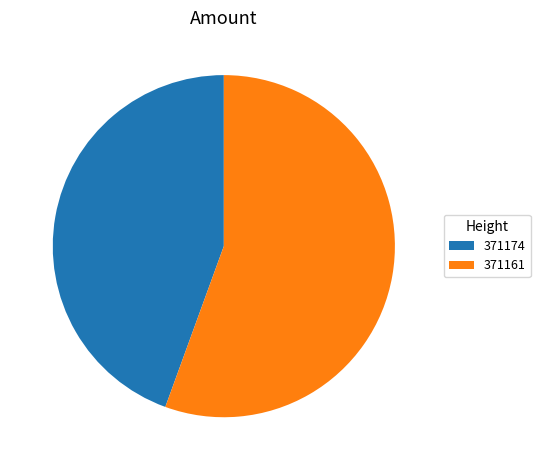

Does 371174 represent more than half of the total?

No